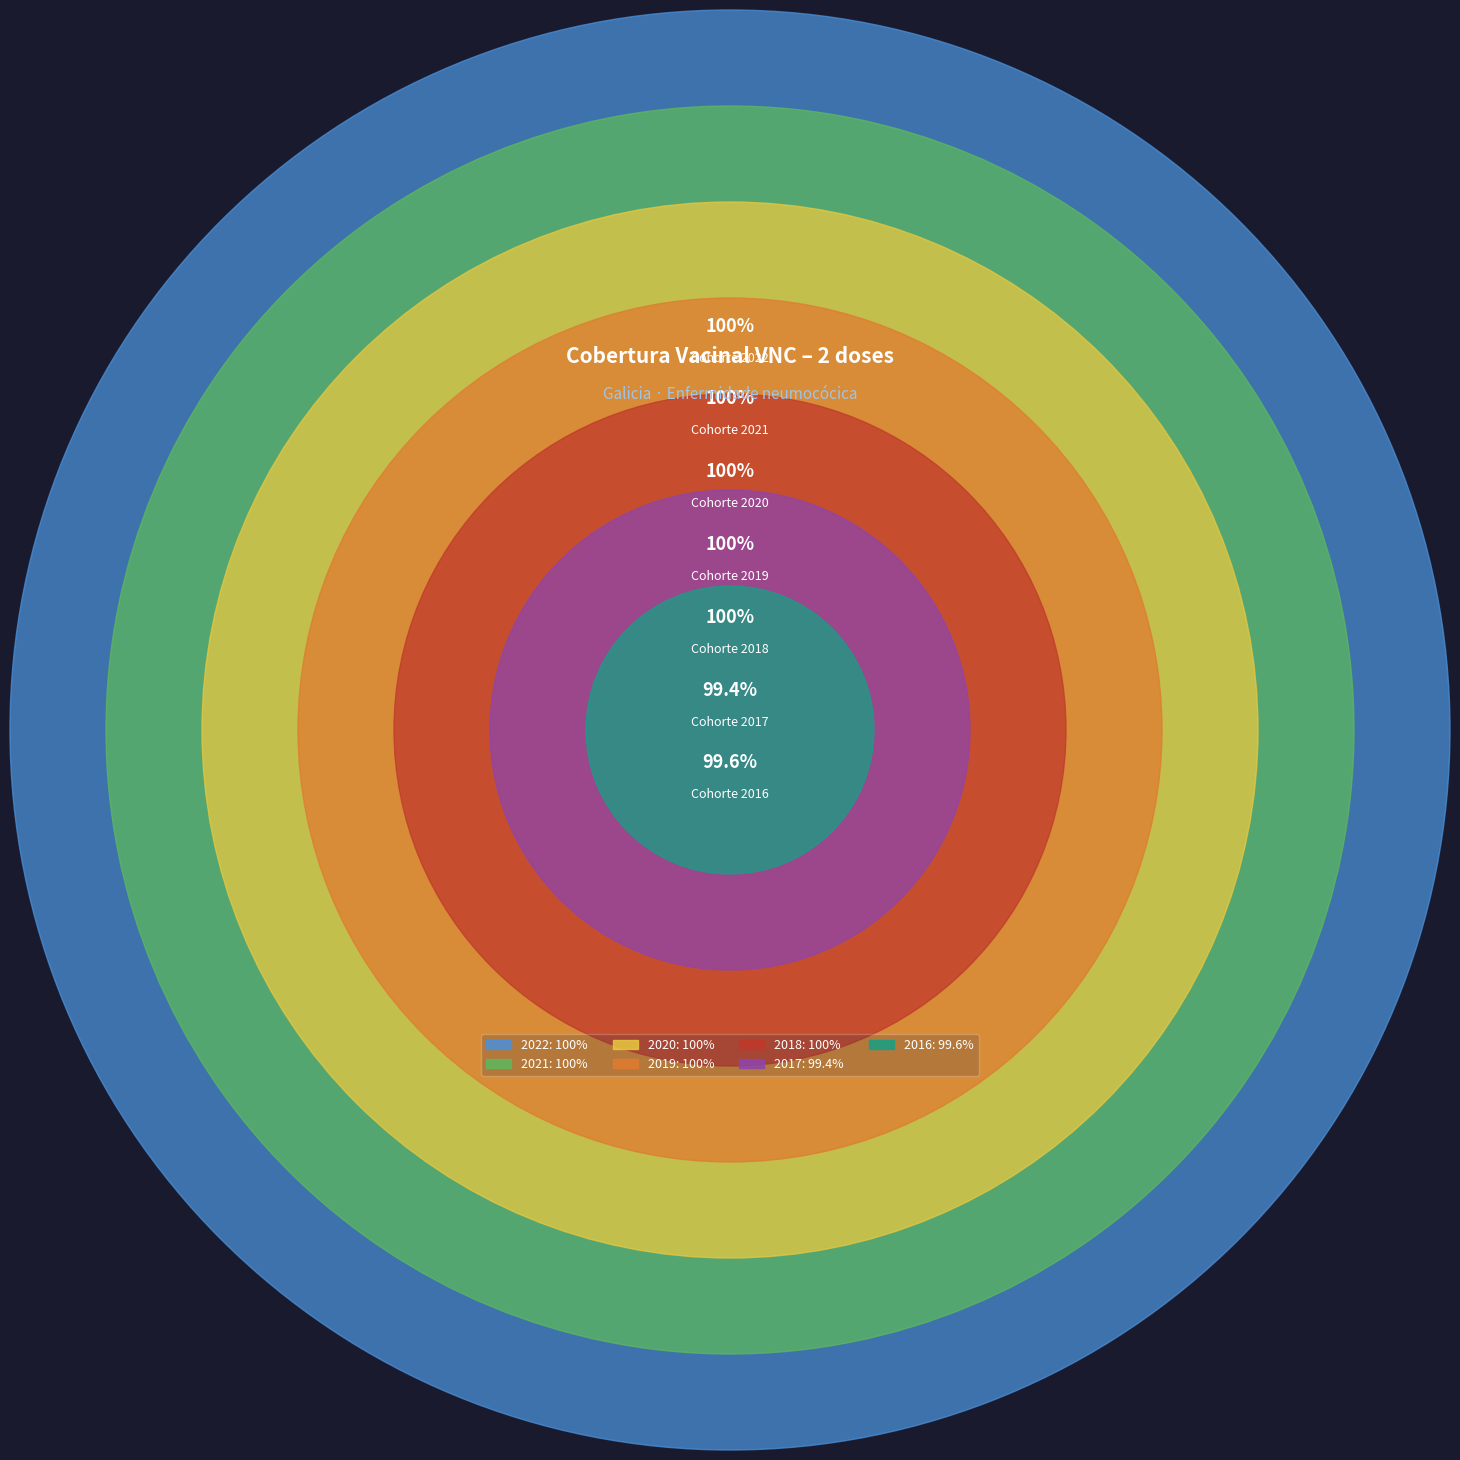

Which has a higher value, 2017 or 2016?

2016